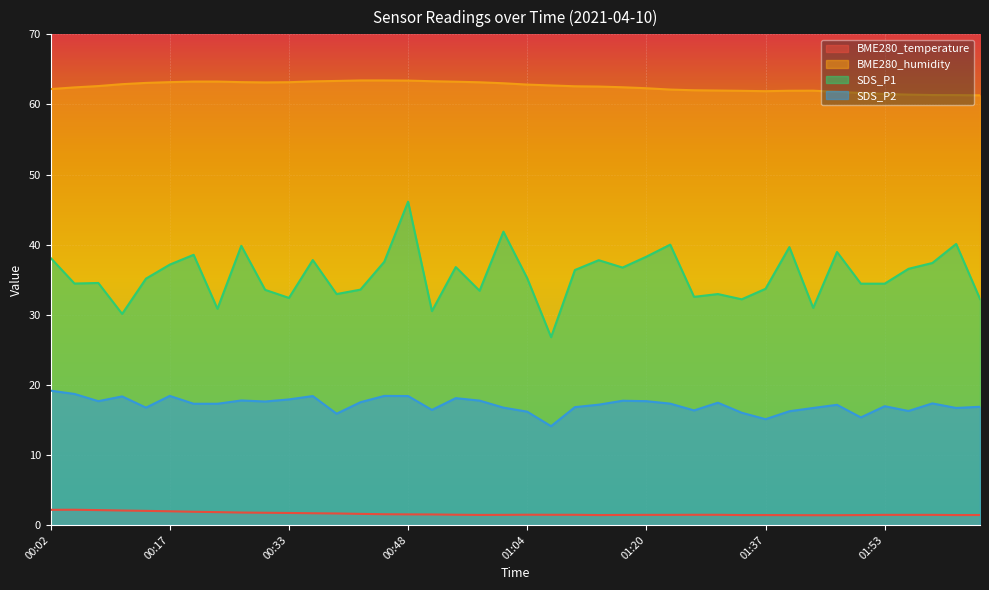

In SDS_P2, how many points are higher than both neighbors (excluding endpoints)?

11